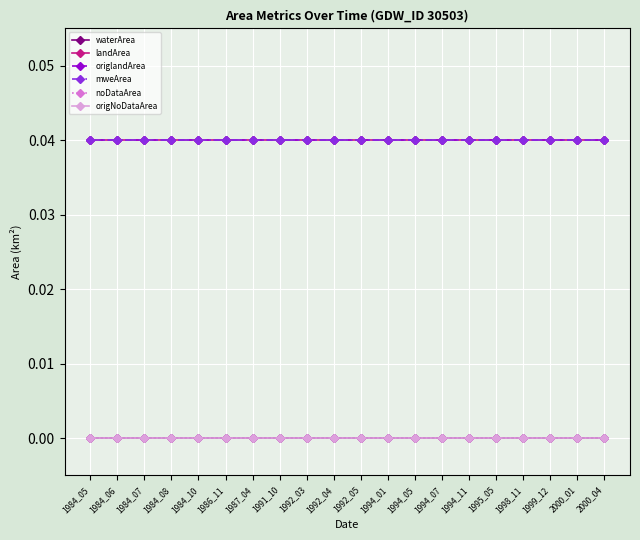

At which category is the sum across all series the highest?

1984_05